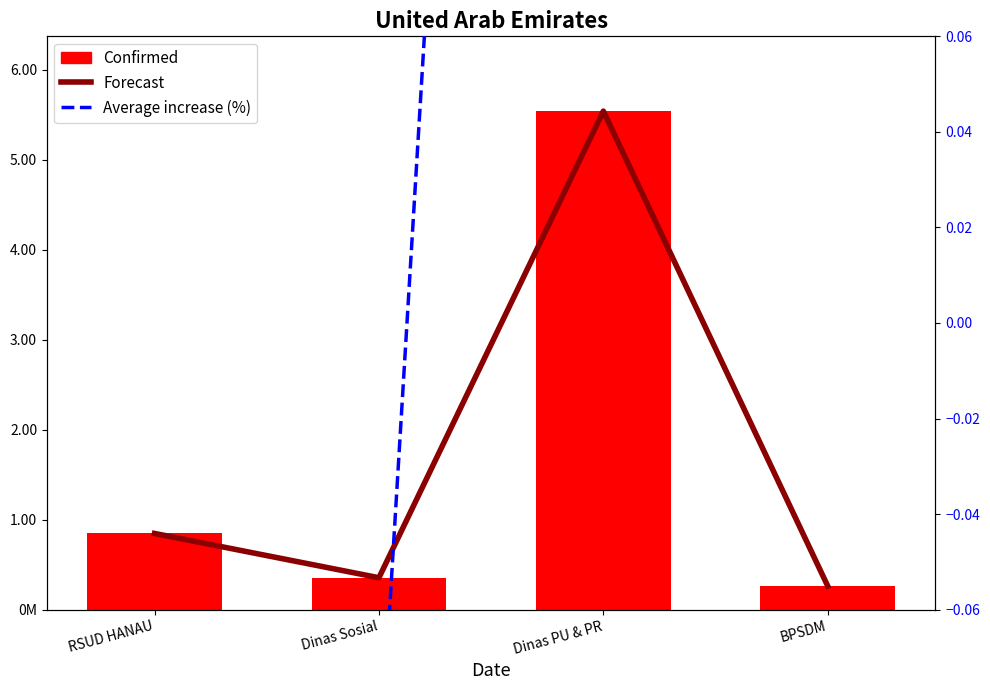

What is the minimum value shown in the chart?

-0.9